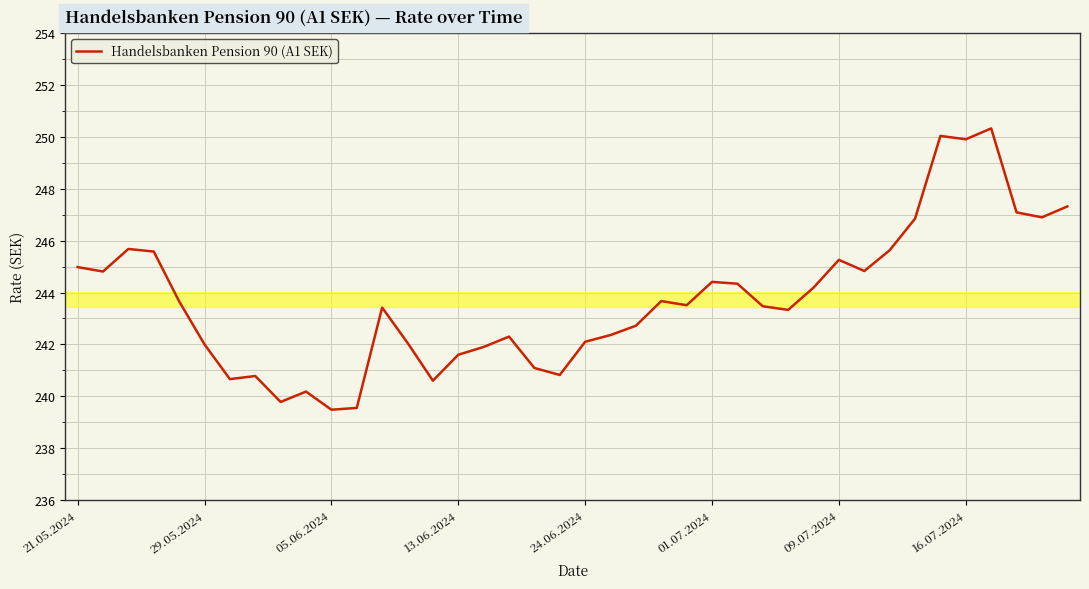

What is the minimum value shown in the chart?

239.5